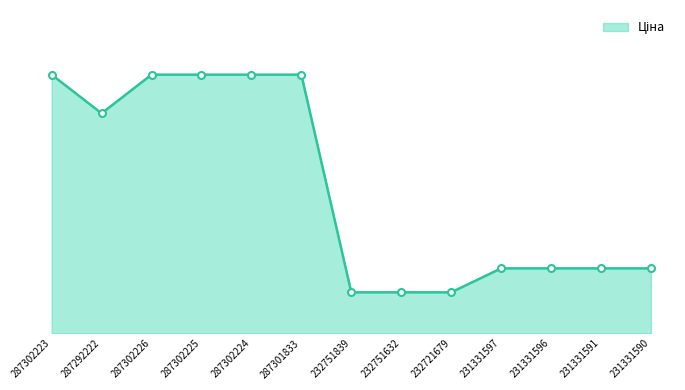

Does the chart display data point markers on the line(s)?

Yes